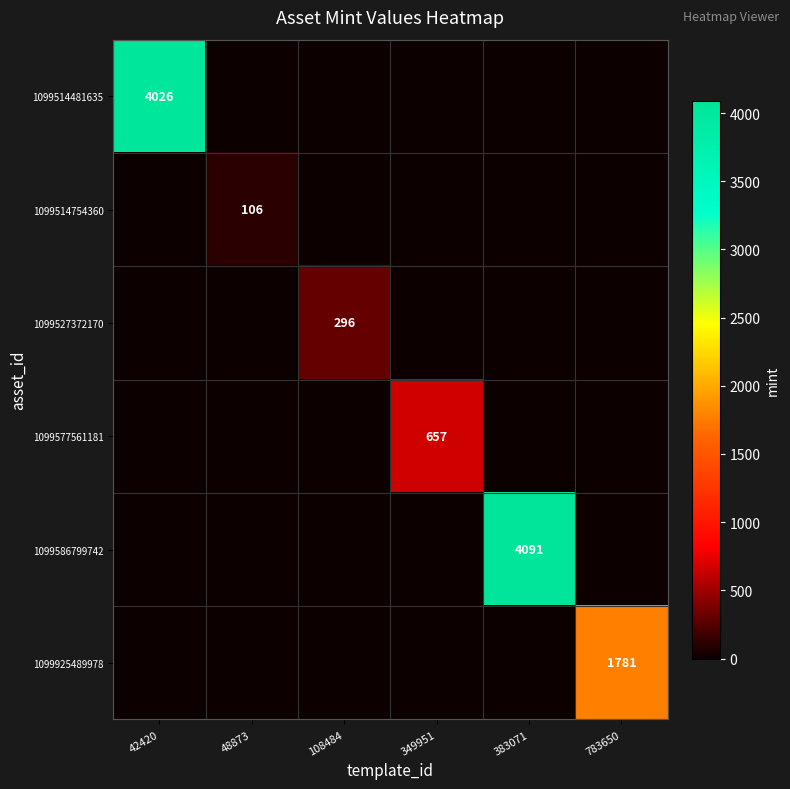

What is the difference between the highest and lowest values at 42420?

4026